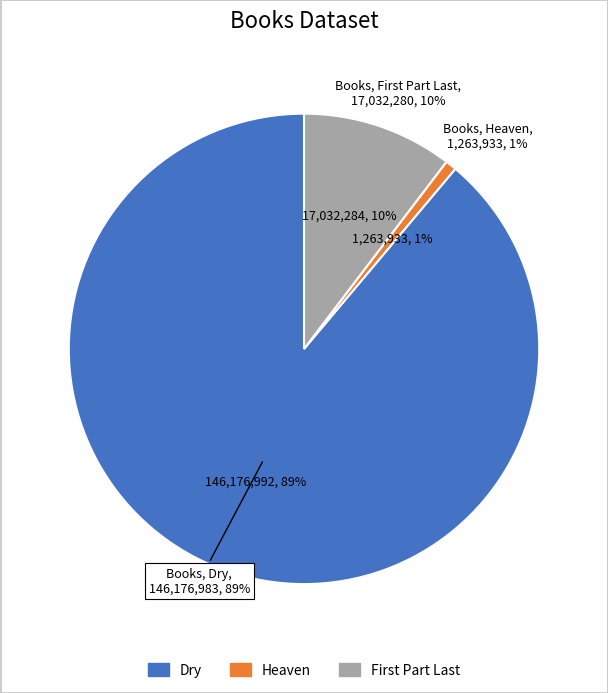

The Dry slice represents 89% of the pie. True or false?

True